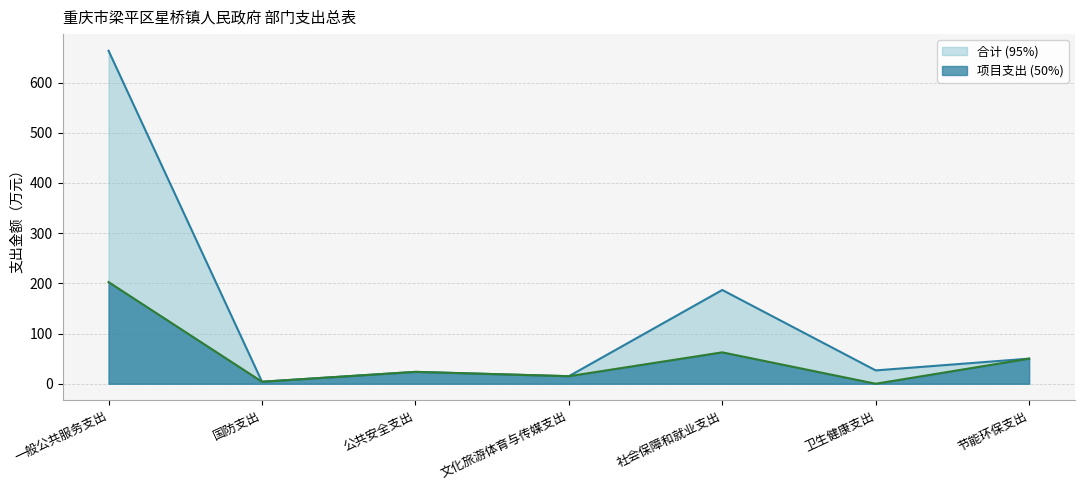

What is the sum of all 项目支出 values?

357.7